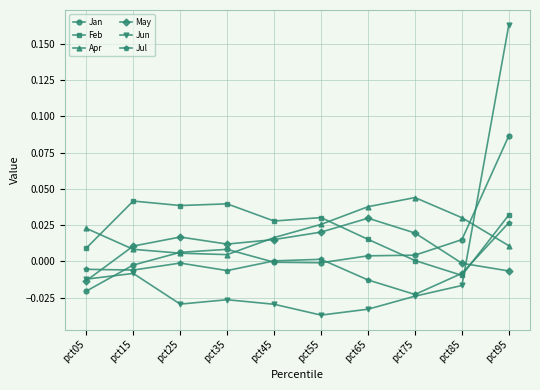

True or false: Jul has more than 1 points higher than both neighbors.

True